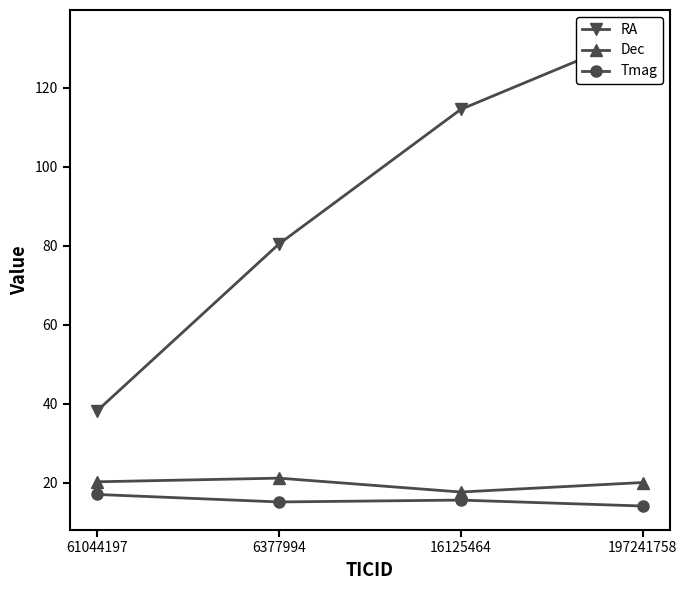

At how many categories does at least one series exceed 79?

3